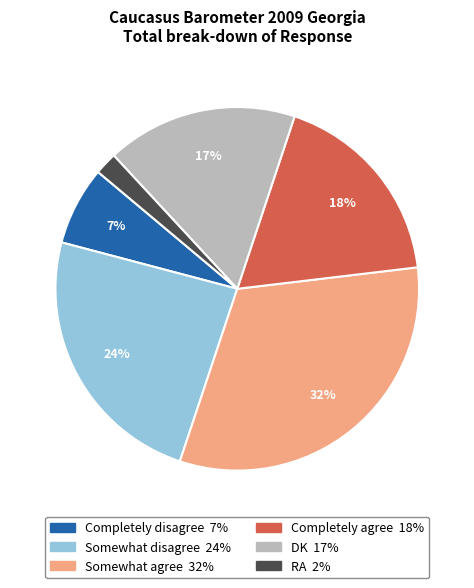

How many segments does this pie chart have?

6